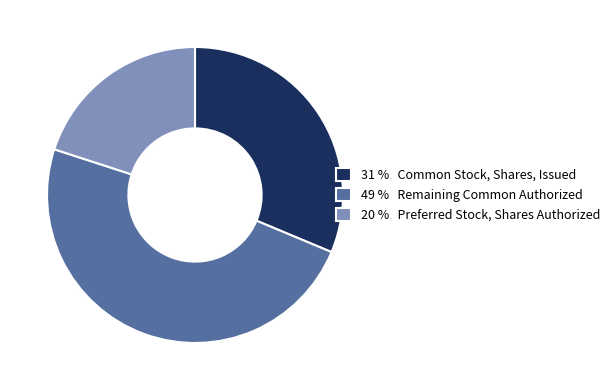

Rank the categories by value from lowest to highest.

20 % Preferred Stock, Shares Authorized, 31 % Common Stock, Shares, Issued, 49 % Remaining Common Authorized